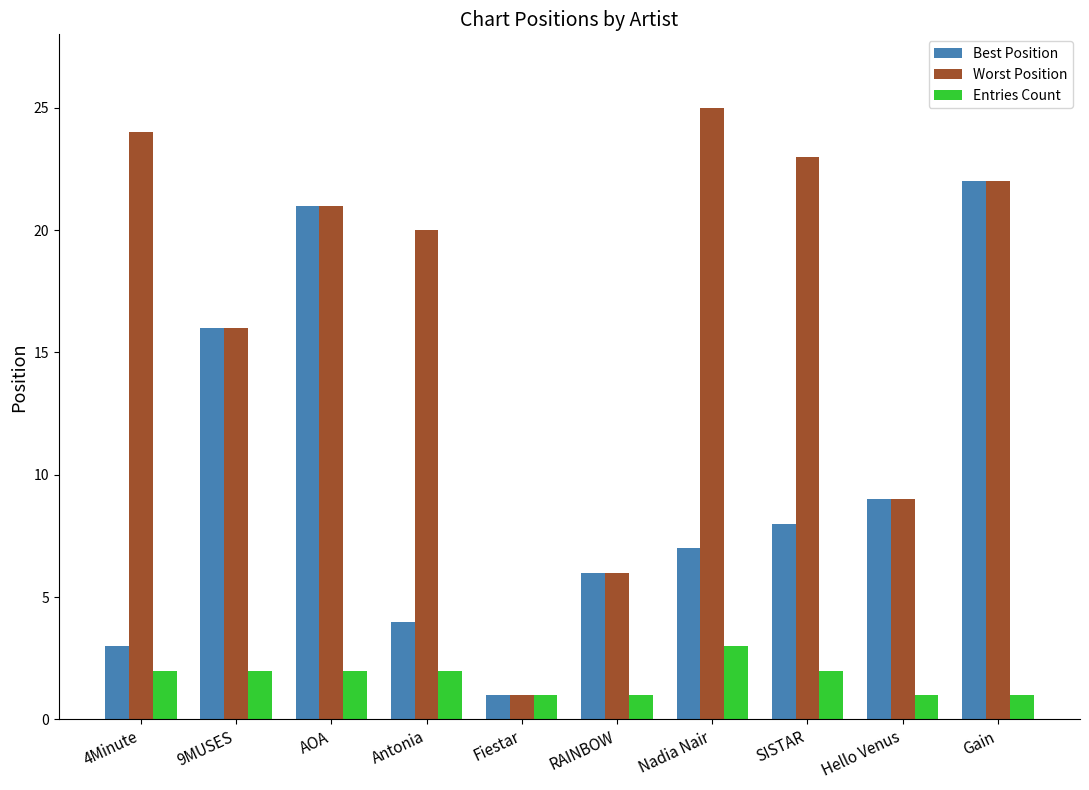

Rank the categories by Worst Position value from lowest to highest.

Fiestar, RAINBOW, Hello Venus, 9MUSES, Antonia, AOA, Gain, SISTAR, 4Minute, Nadia Nair